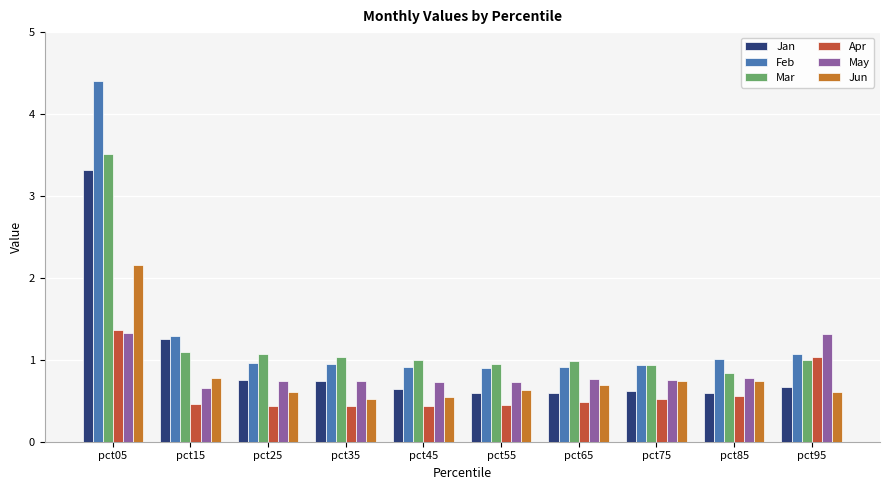

How many bars are there in total?

60